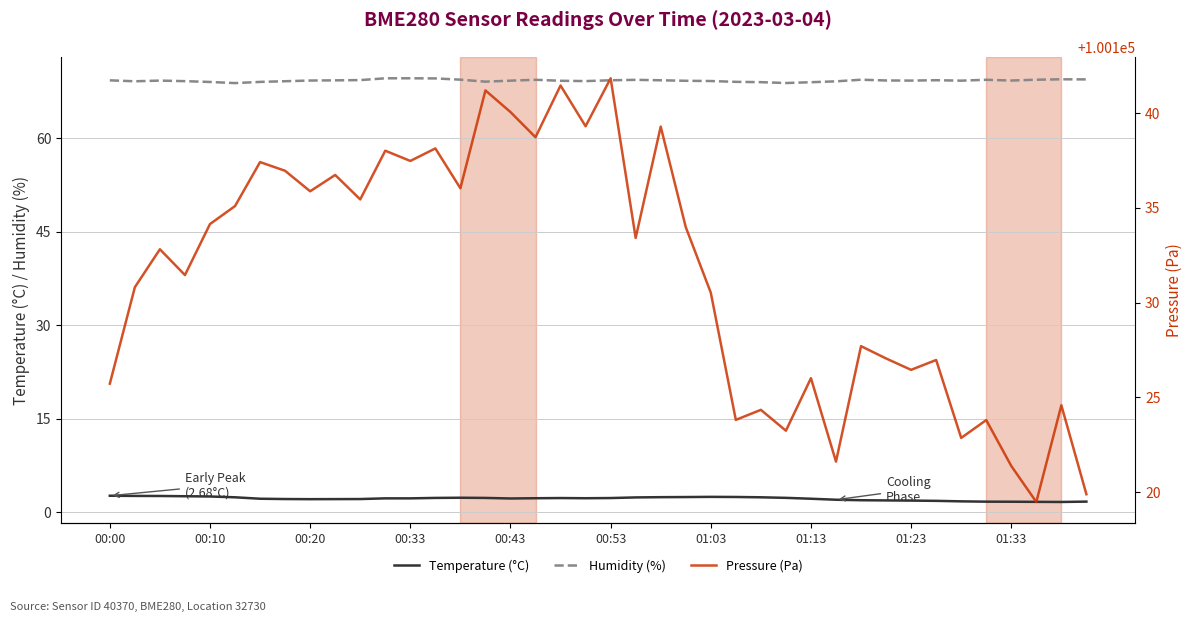

Reading right to left, transcribe all the data shown in this chart.

Temperature (°C): 1.7	1.7	1.7	1.7	1.7	1.8	1.9	1.9	1.9	2.0	2.0	2.2	2.3	2.4	2.5	2.5	2.5	2.5	2.4	2.3	2.3	2.3	2.3	2.2	2.3	2.4	2.3	2.3	2.3	2.1	2.1	2.1	2.1	2.2	2.4	2.6	2.6	2.6	2.6	2.7
Humidity (%): 69.4	69.5	69.4	69.3	69.4	69.2	69.3	69.2	69.3	69.4	69.1	69.0	68.9	69.0	69.0	69.2	69.2	69.3	69.4	69.3	69.2	69.2	69.4	69.2	69.1	69.4	69.6	69.6	69.6	69.3	69.3	69.3	69.2	69.0	68.8	69.0	69.2	69.2	69.1	69.3
Pressure (Pa): 100119.9	100124.6	100119.5	100121.4	100123.8	100122.9	100127.0	100126.4	100127.1	100127.7	100121.6	100126.0	100123.2	100124.3	100123.8	100130.5	100134.0	100139.3	100133.4	100141.8	100139.3	100141.4	100138.7	100140.1	100141.2	100136.0	100138.1	100137.5	100138.0	100135.4	100136.7	100135.9	100136.9	100137.4	100135.1	100134.1	100131.4	100132.8	100130.8	100125.7